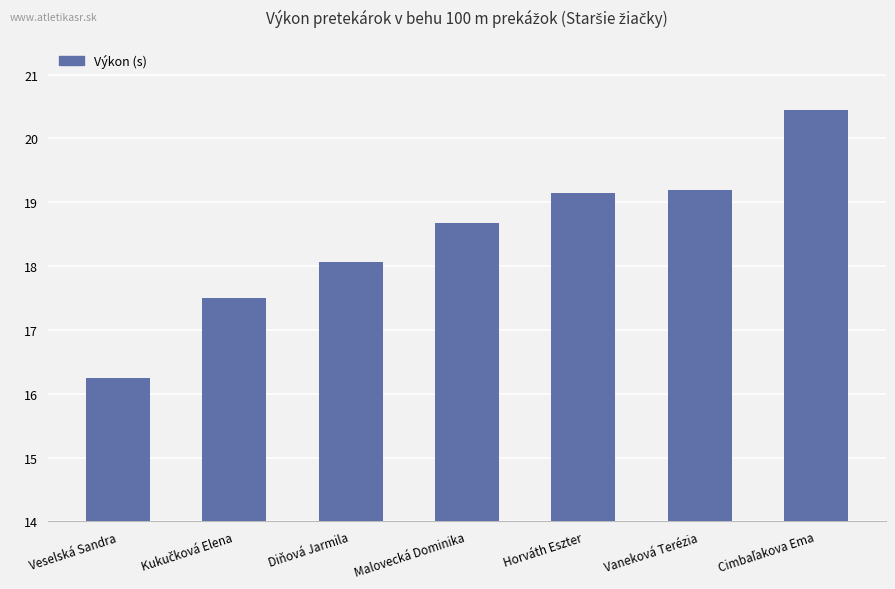

Approximately how many times larger is the value at Vaneková Terézia compared to Diňová Jarmila?

1.1